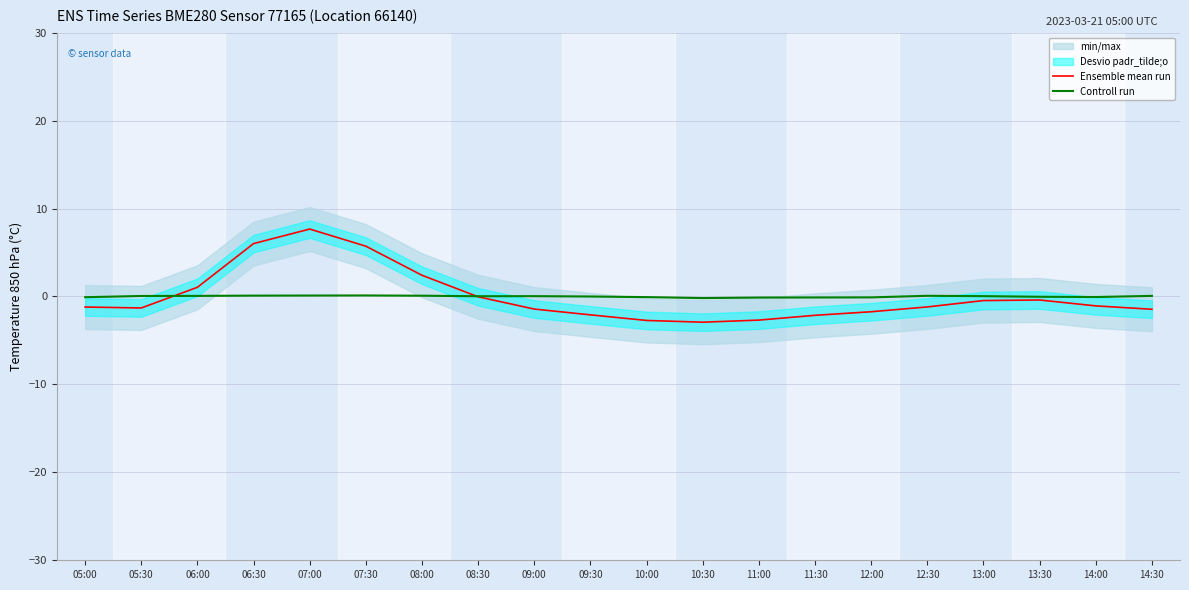

At how many categories does at least one series exceed 0?

11